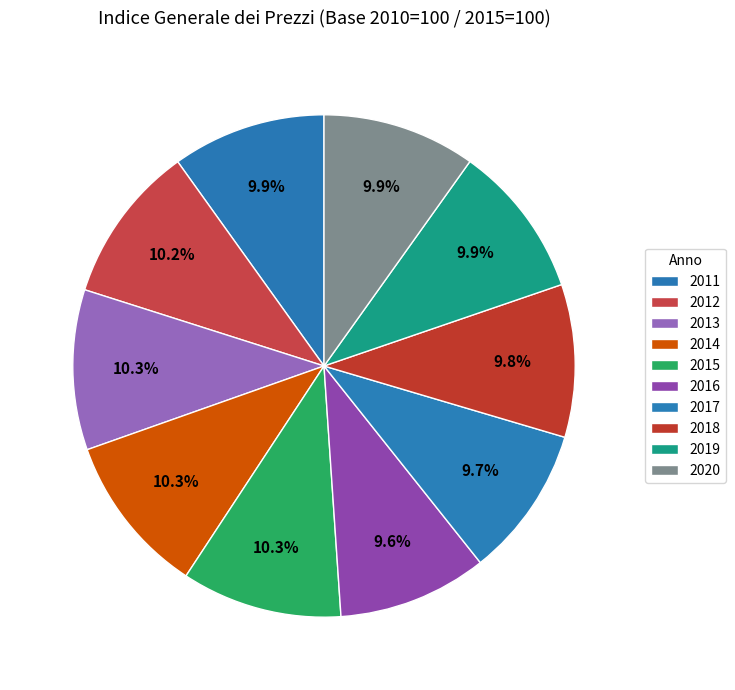

Rank the categories by value from highest to lowest.

2014, 2015, 2013, 2012, 2011, 2019, 2020, 2018, 2017, 2016